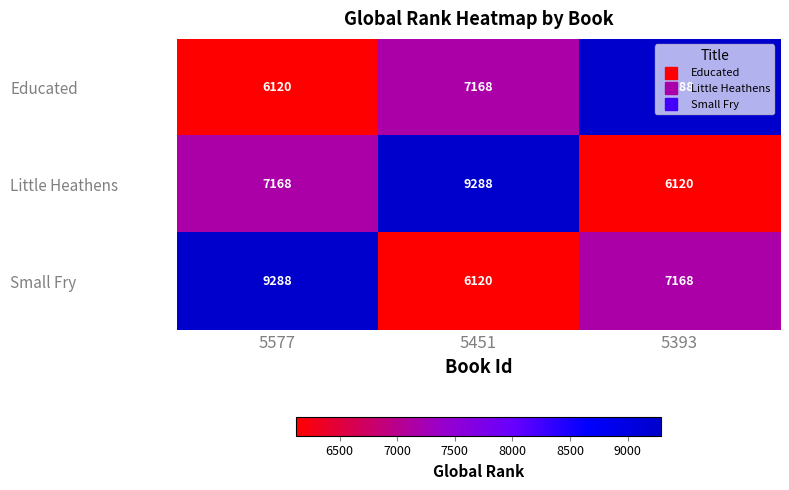

What is the minimum value shown in the chart?

6120